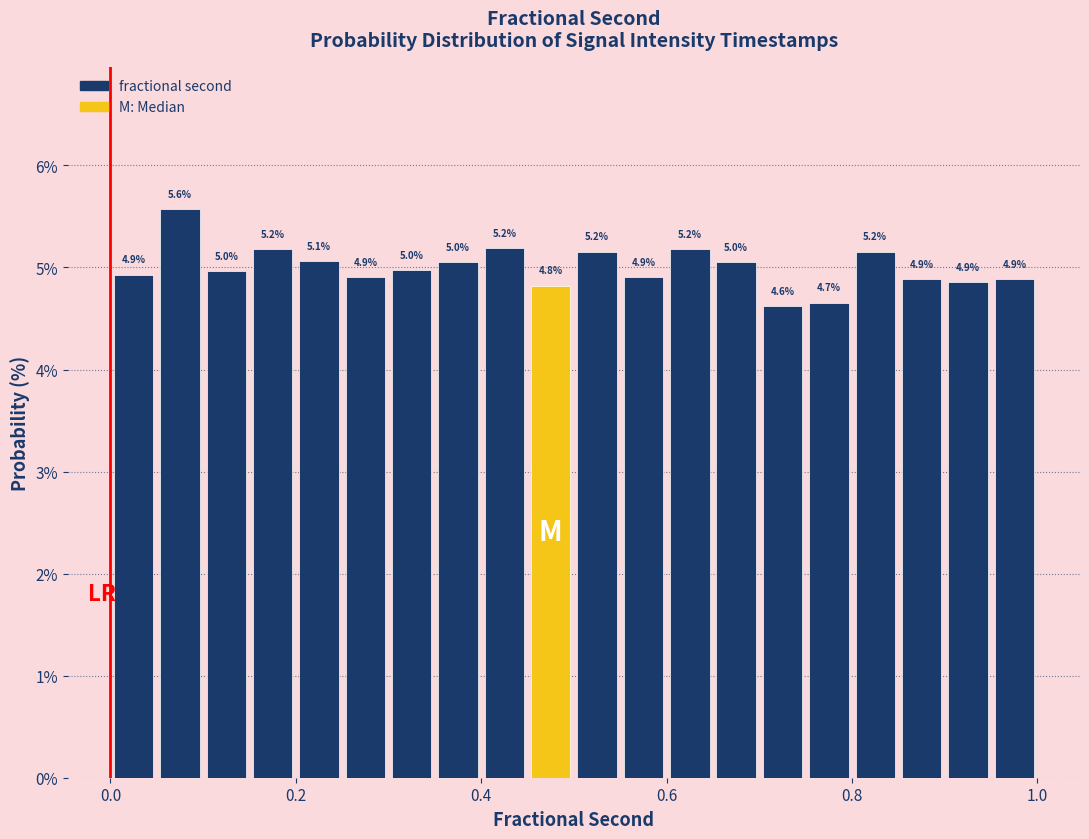

Read against the x-axis, roughly where is the centre of the tallest bar?

0.08